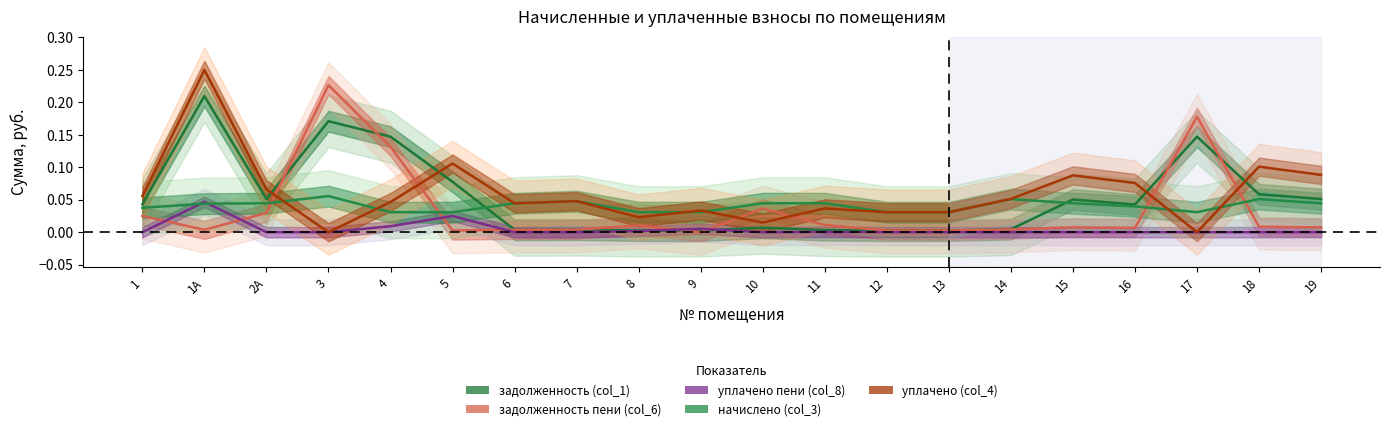

What is the greatest value displayed?

0.2